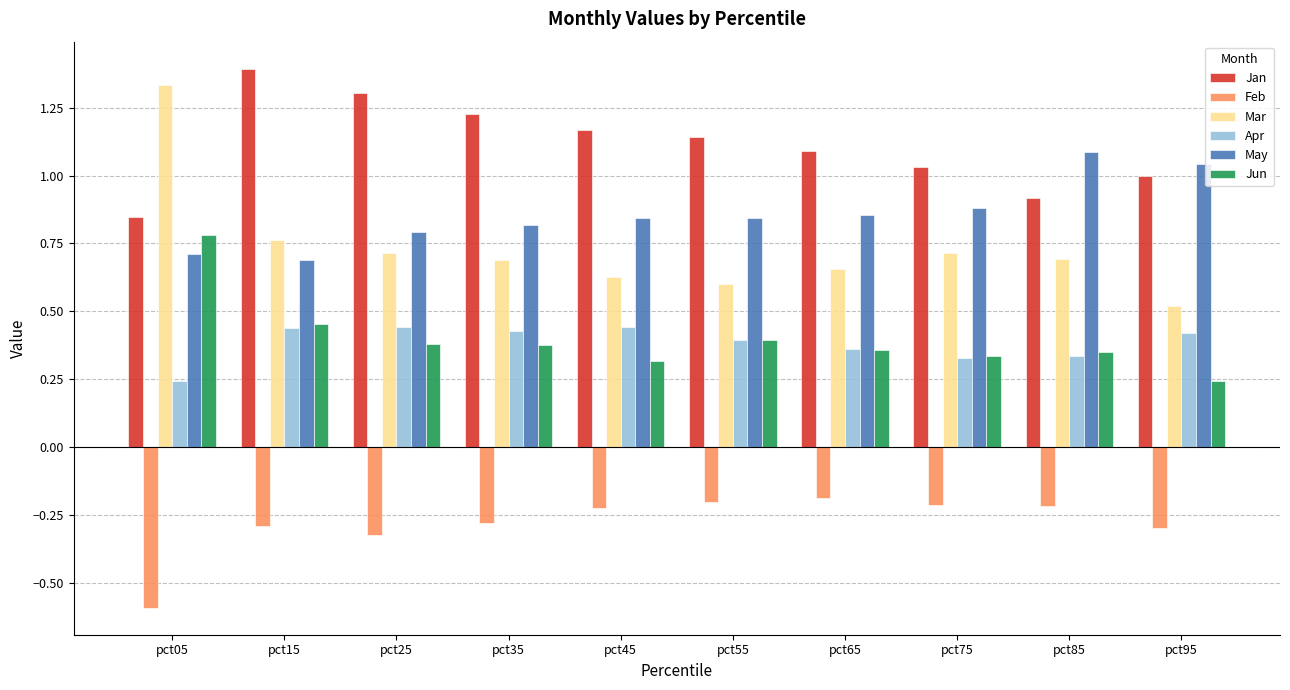

What is the maximum value shown in the chart?

1.4